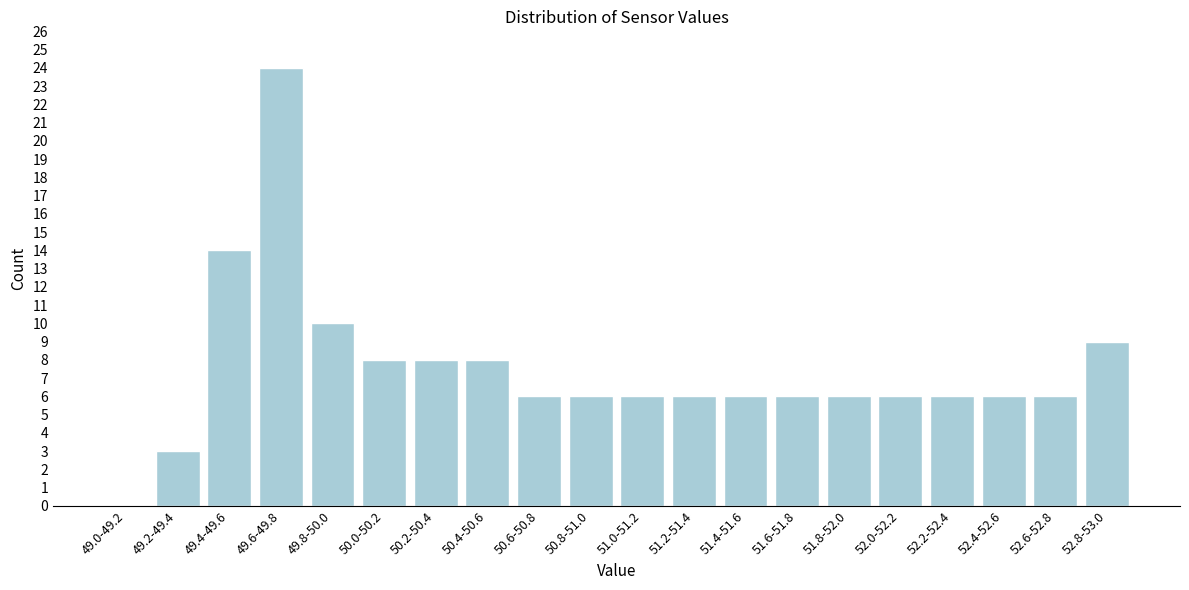

Reading left to right, list all the values displayed in this chart.

49.0-49.2=0	49.2-49.4=3	49.4-49.6=14	49.6-49.8=24	49.8-50.0=10	50.0-50.2=8	50.2-50.4=8	50.4-50.6=8	50.6-50.8=6	50.8-51.0=6	51.0-51.2=6	51.2-51.4=6	51.4-51.6=6	51.6-51.8=6	51.8-52.0=6	52.0-52.2=6	52.2-52.4=6	52.4-52.6=6	52.6-52.8=6	52.8-53.0=9